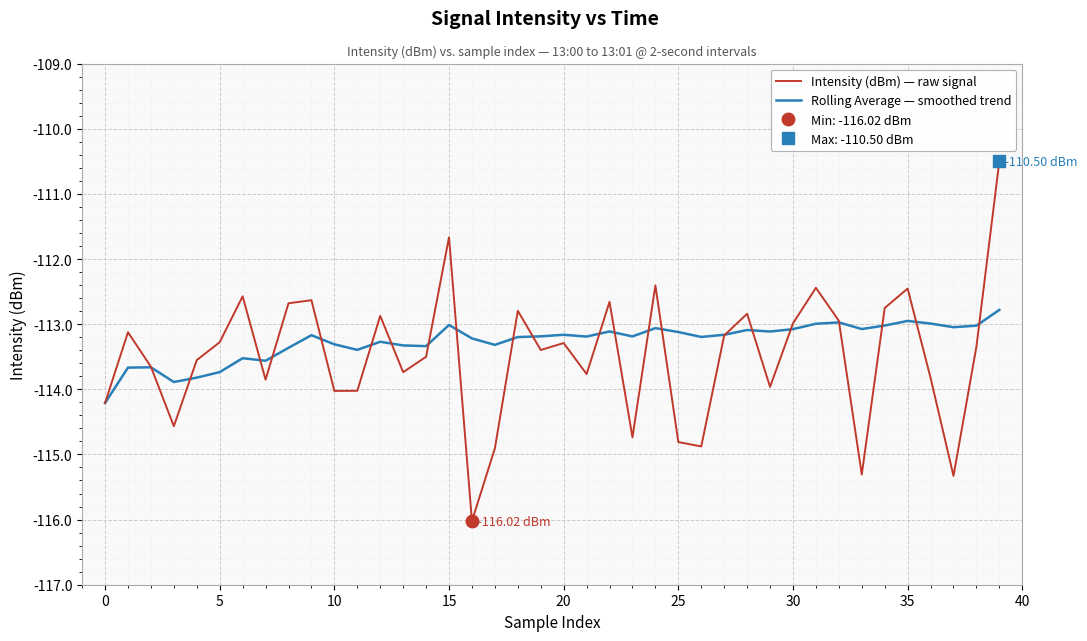

What is the greatest value displayed?

-110.5